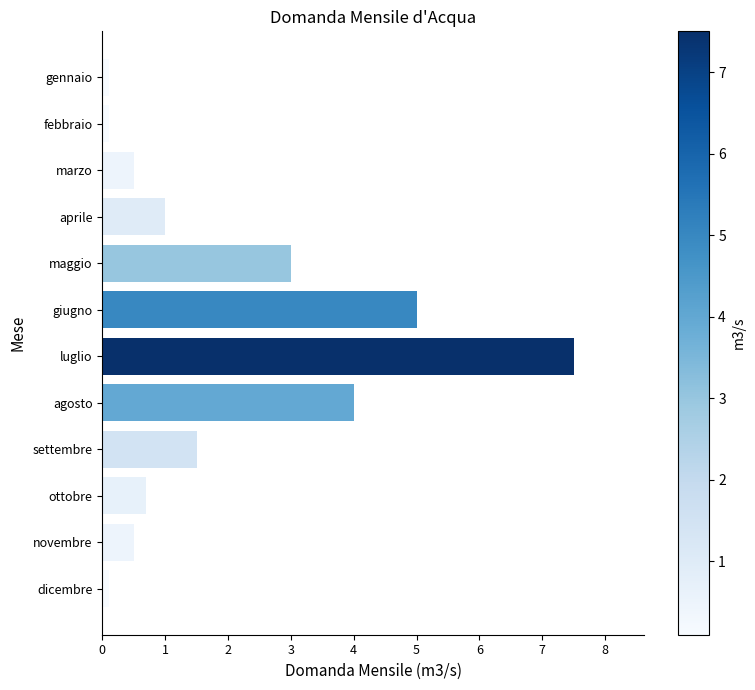

What is the minimum value shown in the chart?

0.1